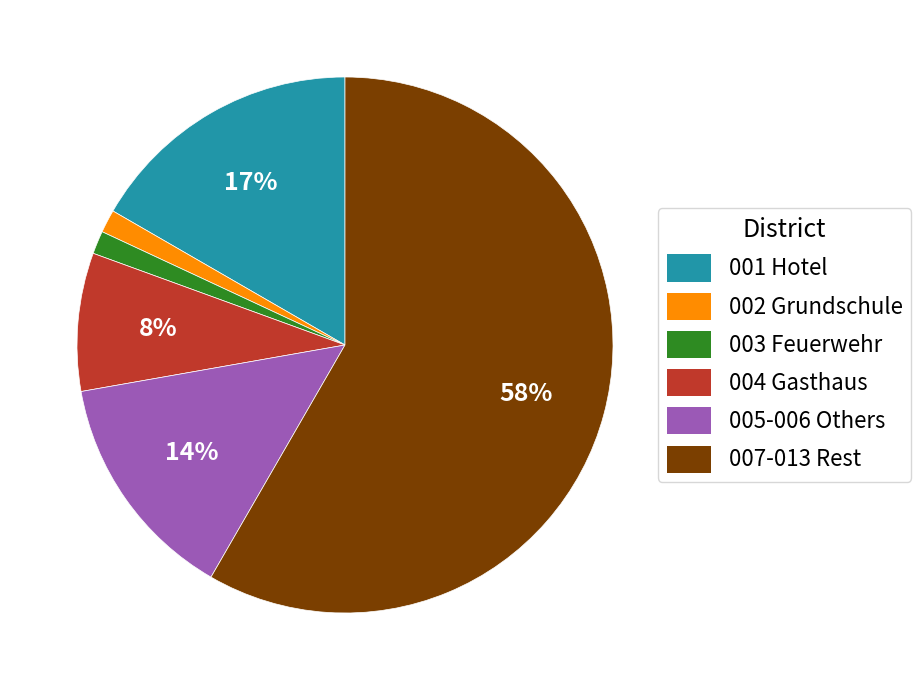

Is the sum of 005-006 Others and 001 Hotel greater than half?

No